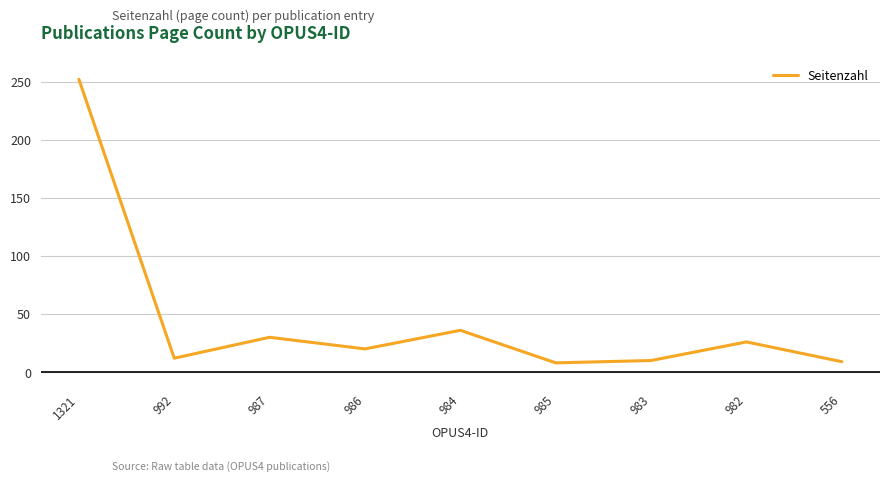

Where does the data first go above 20?

1321